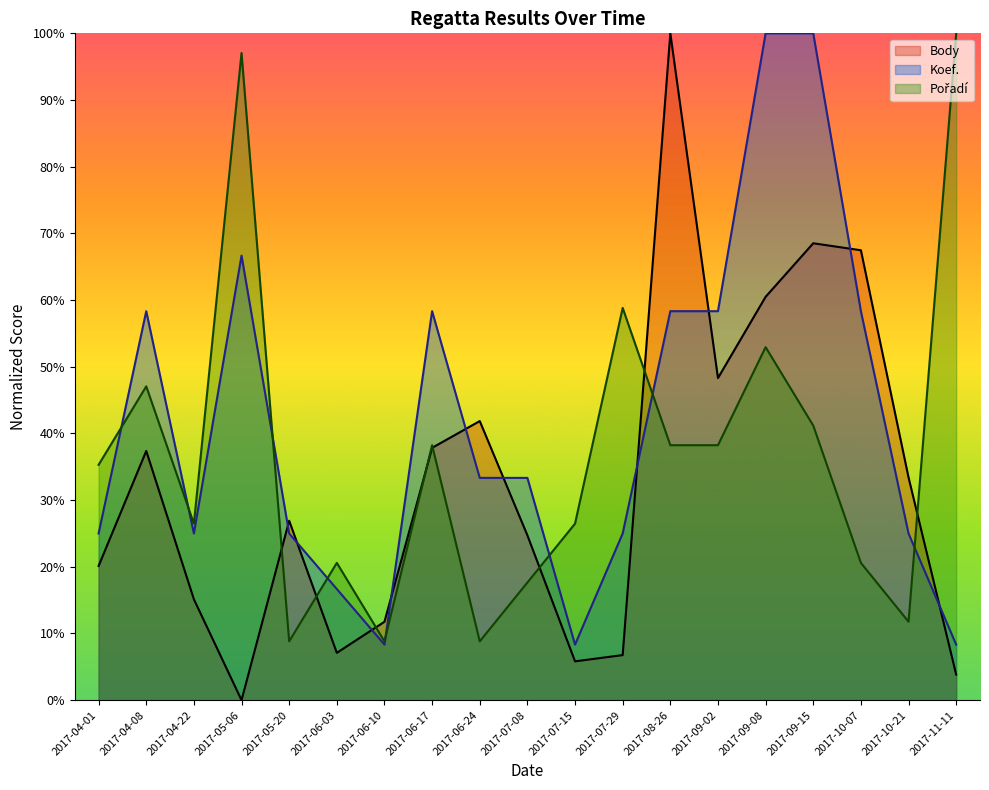

At which category does the chart reach its peak across all series?

2017-08-26